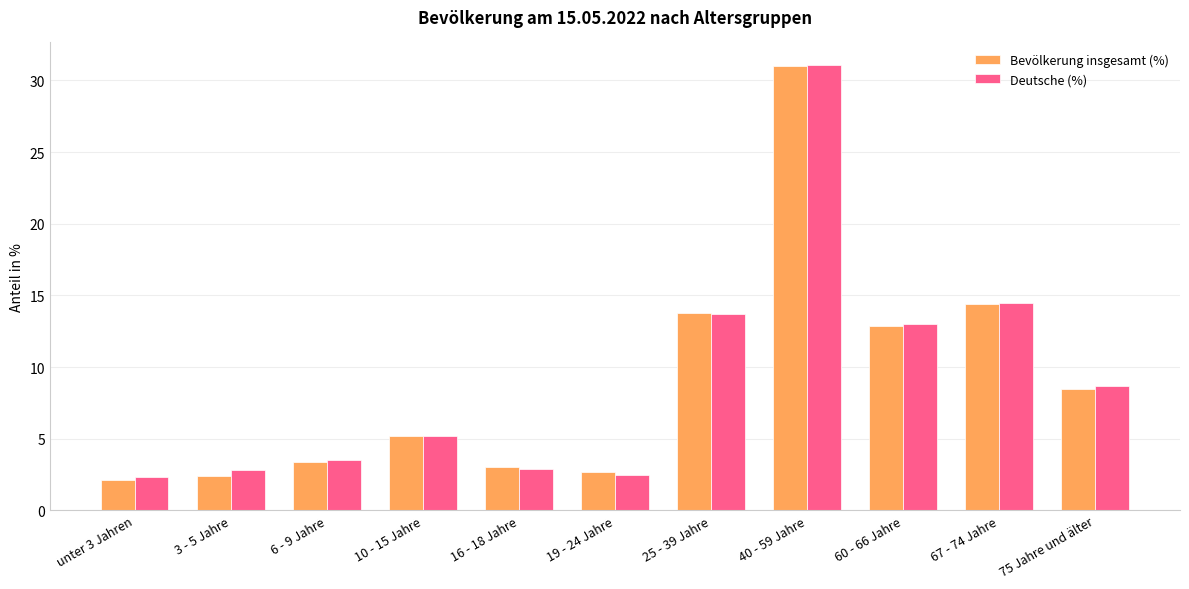

Between 40 - 59 Jahre and 75 Jahre und älter, which series saw the biggest shift?

Bevölkerung insgesamt (%)